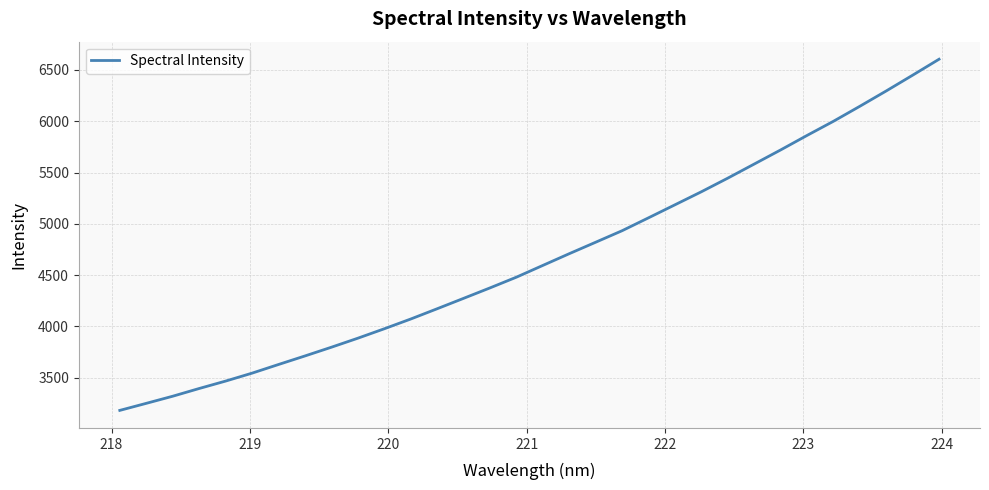

How many values exceed 4594?

16